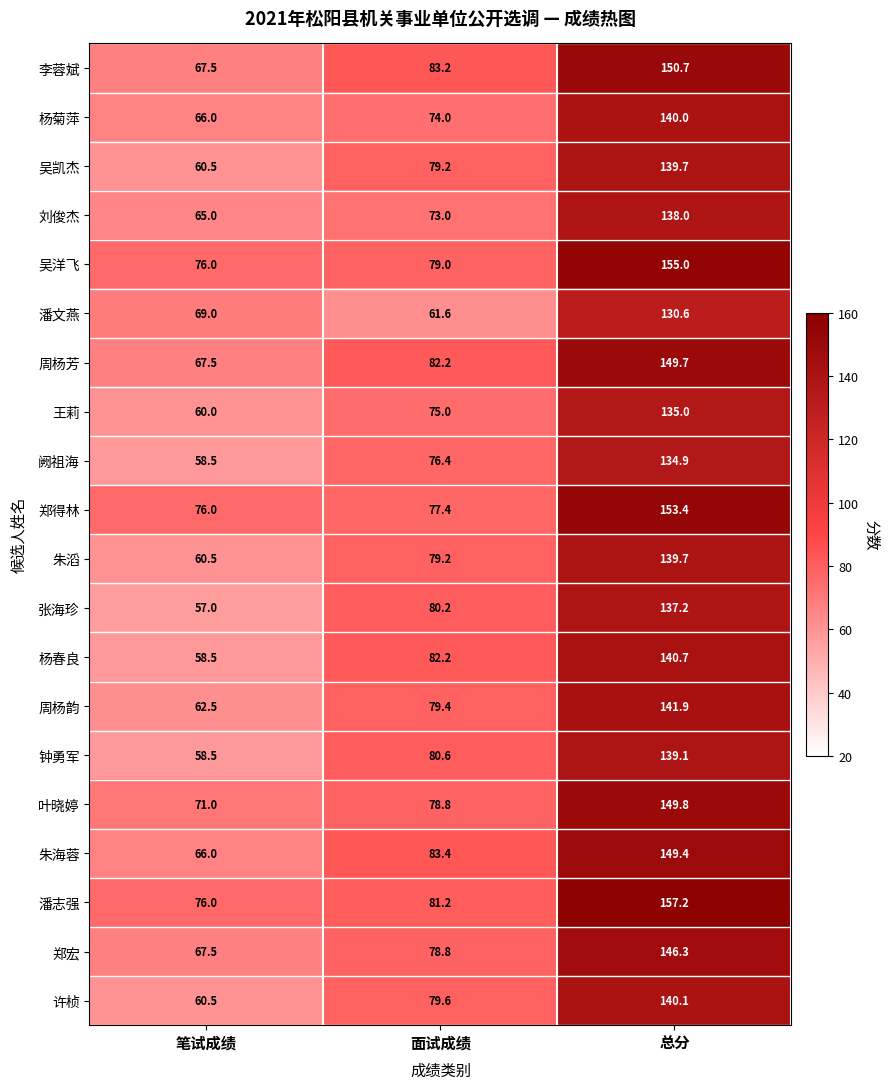

What is the maximum value shown in the chart?

157.2